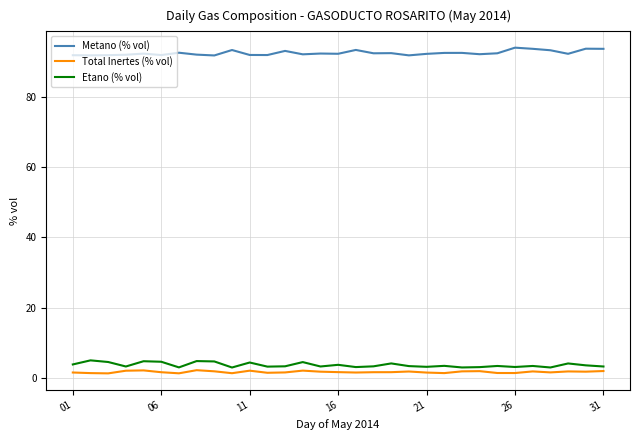

True or false: Metano (% vol) and Total Inertes (% vol) cross at least once.

False